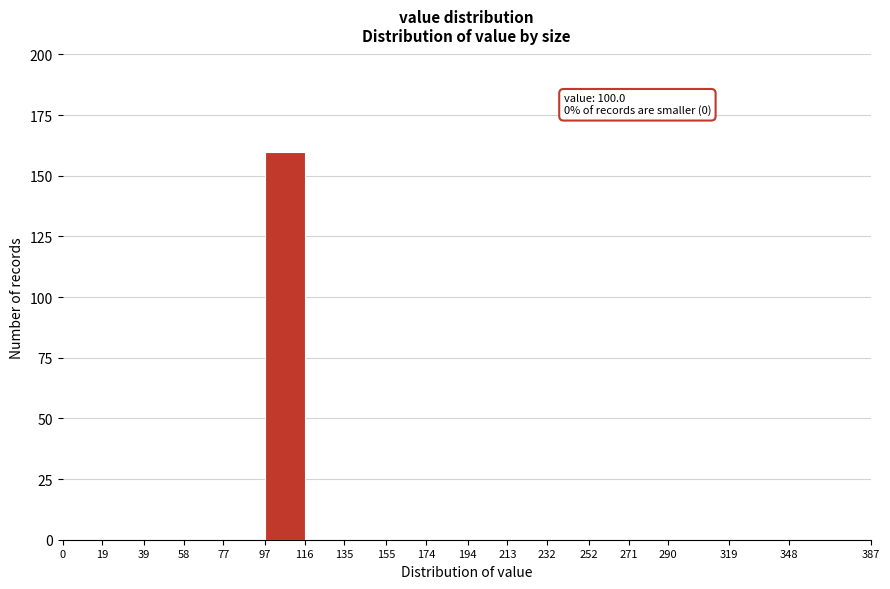

Over which range of the x-axis is the bar tallest?

97 to 116